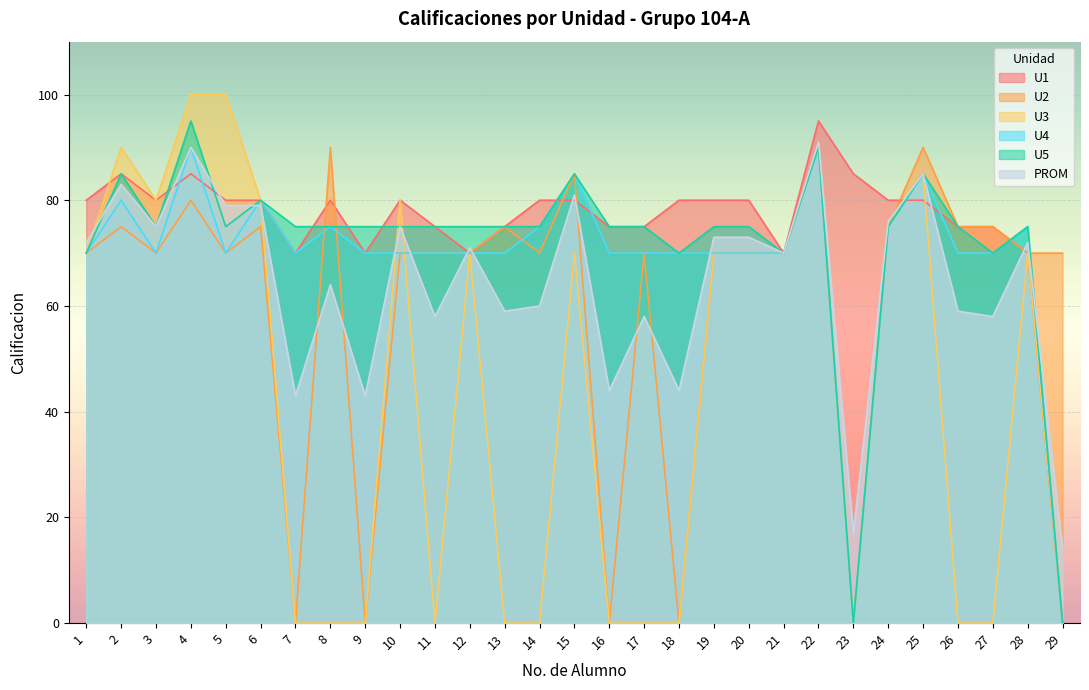

Rank the series by their maximum value, from lowest to highest.

U2, U4, PROM, U1, U5, U3